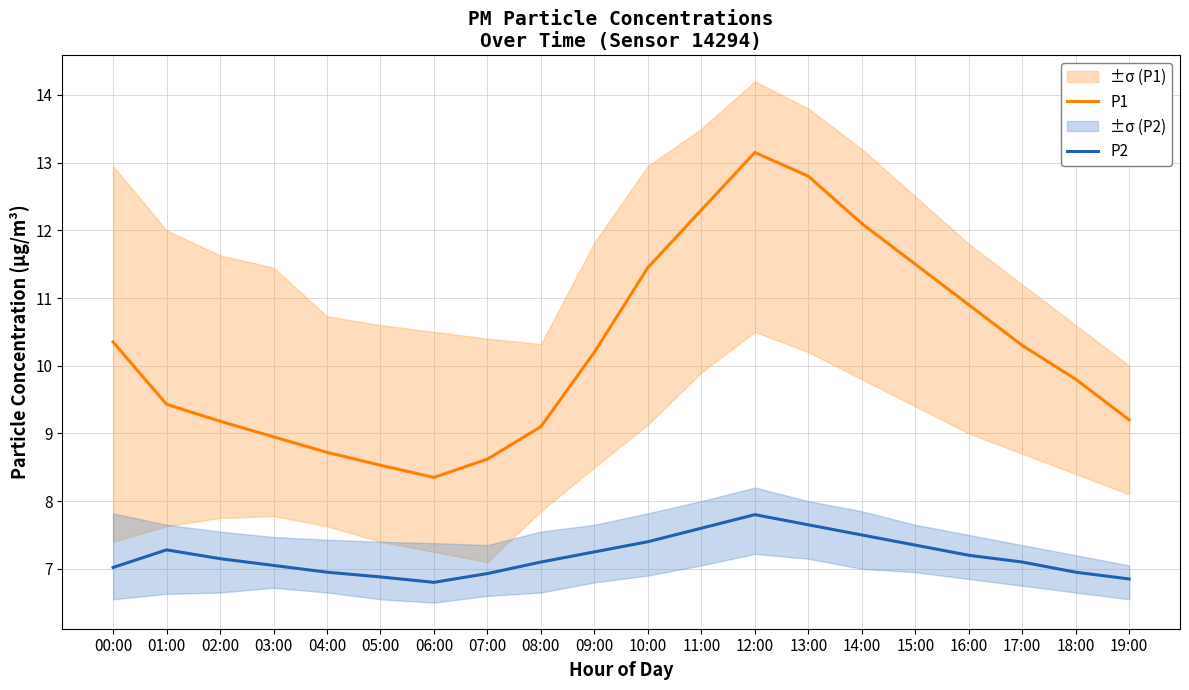

What is the sum of the P1 values at 15:00 and 01:00?

20.9